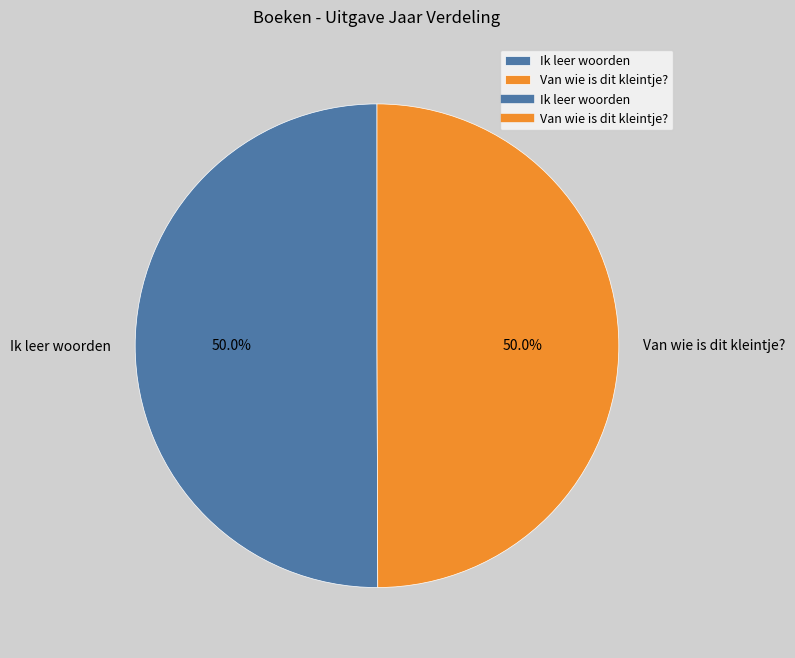

Combined, what portion of the pie is Van wie is dit kleintje? and Ik leer woorden?

100.0%